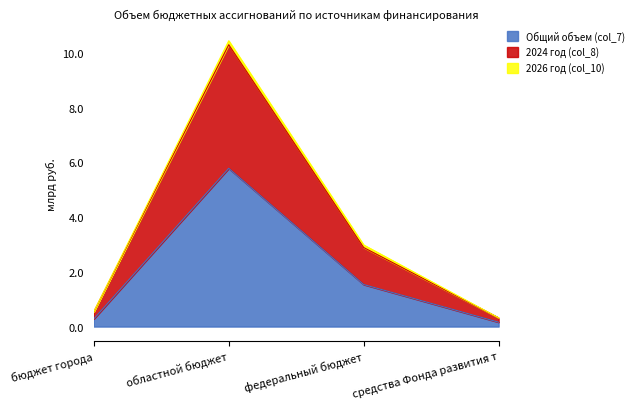

What is the highest value of the Общий объем (col_7) series?

5.8